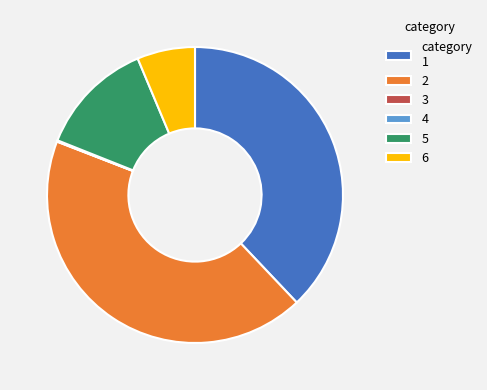

The 5 slice represents 27% of the pie. True or false?

False